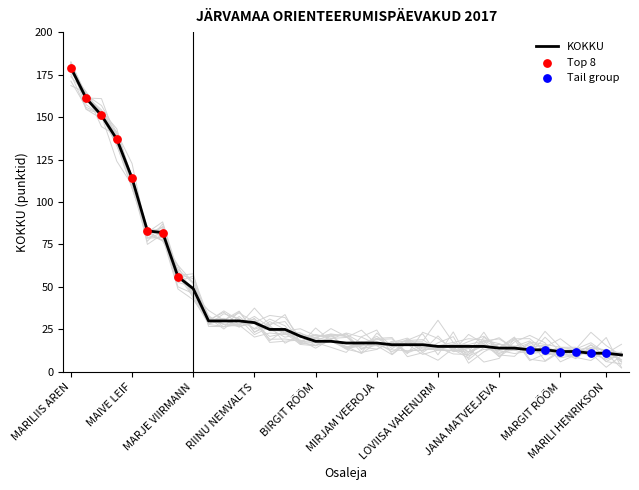

What is the change in value from HELVE KANSI to ENE SULG?

-13